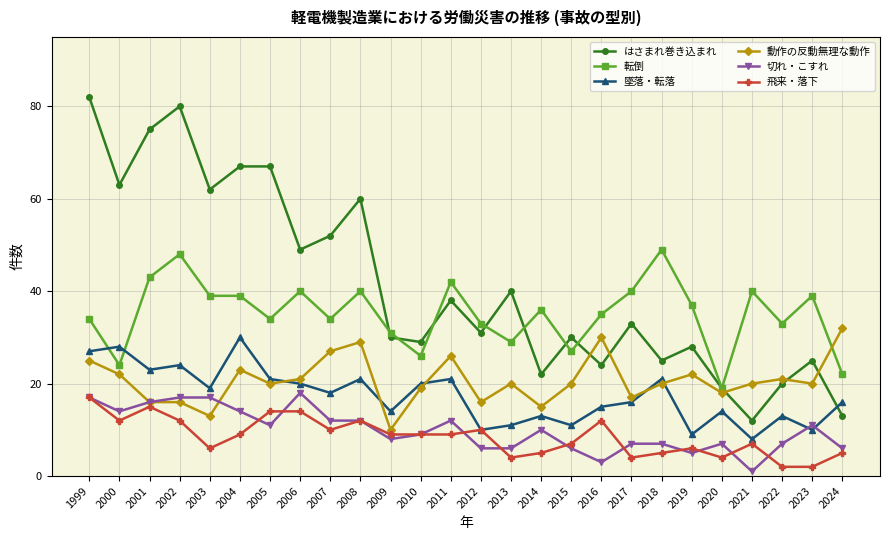

How many lines are shown in the chart?

6